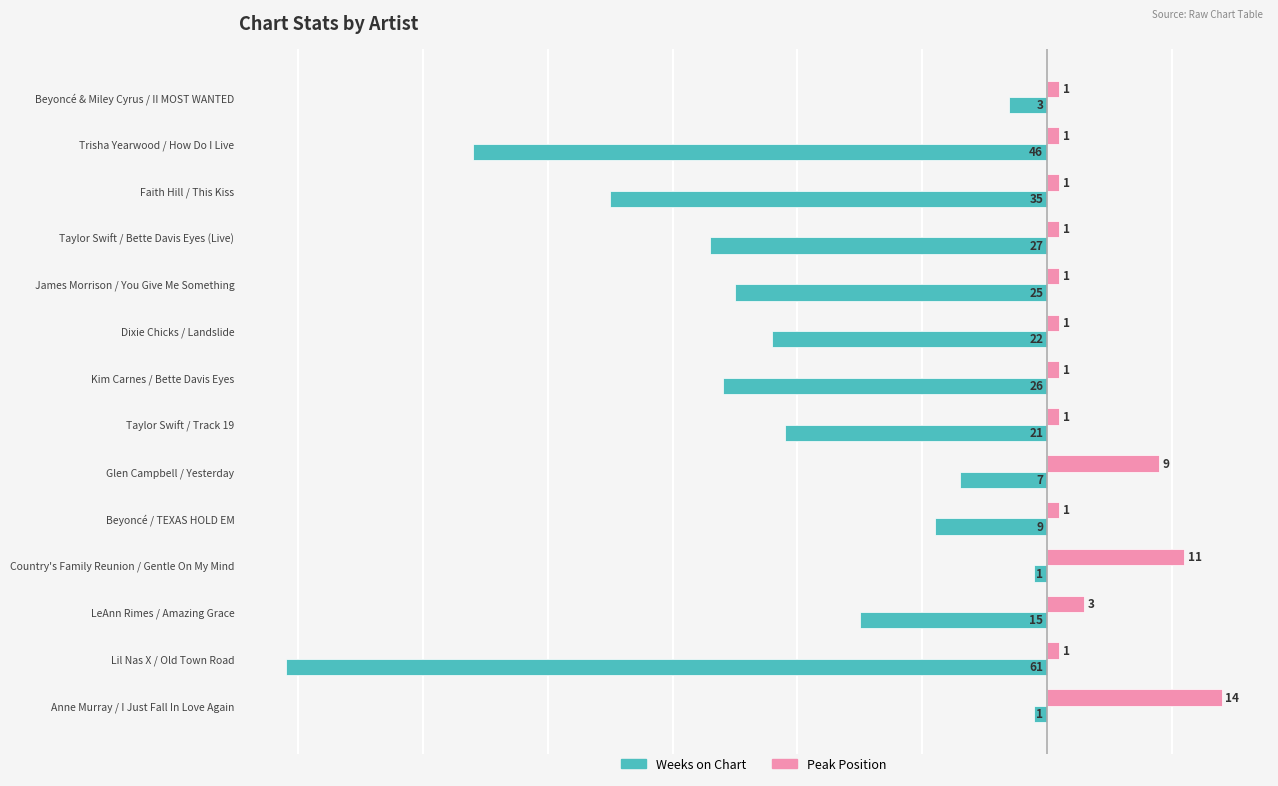

What is the difference between the highest and lowest values at Country's Family Reunion / Gentle On My Mind?

12